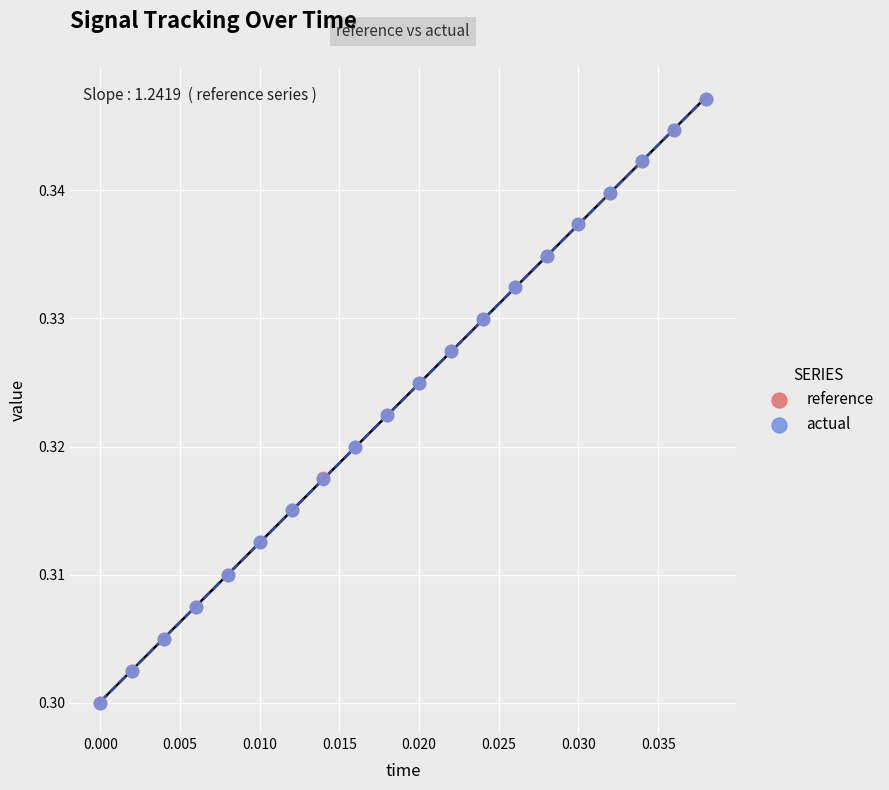

Which series has the widest spread of Y values?

reference